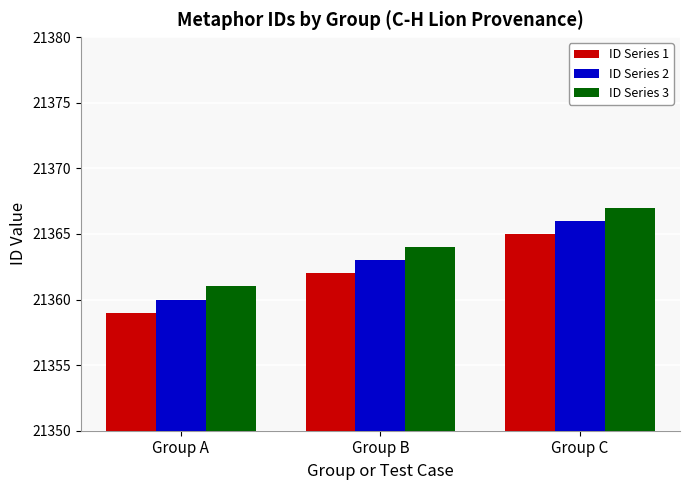

Reading left to right, what are all the values shown in this chart?

ID Series 1: Group A=21359	Group B=21362	Group C=21365
ID Series 2: Group A=21360	Group B=21363	Group C=21366
ID Series 3: Group A=21361	Group B=21364	Group C=21367